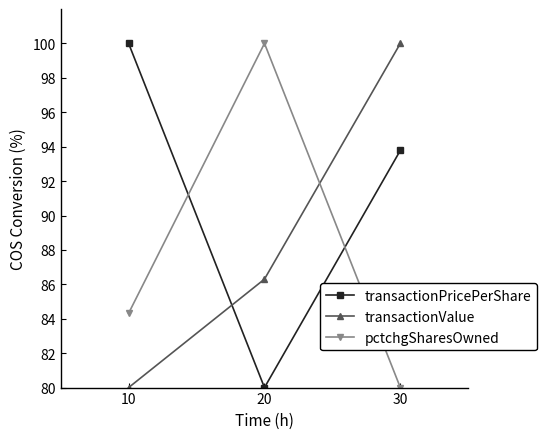

What is the difference between the maximum and minimum values in the pctchgSharesOwned series?

20.0